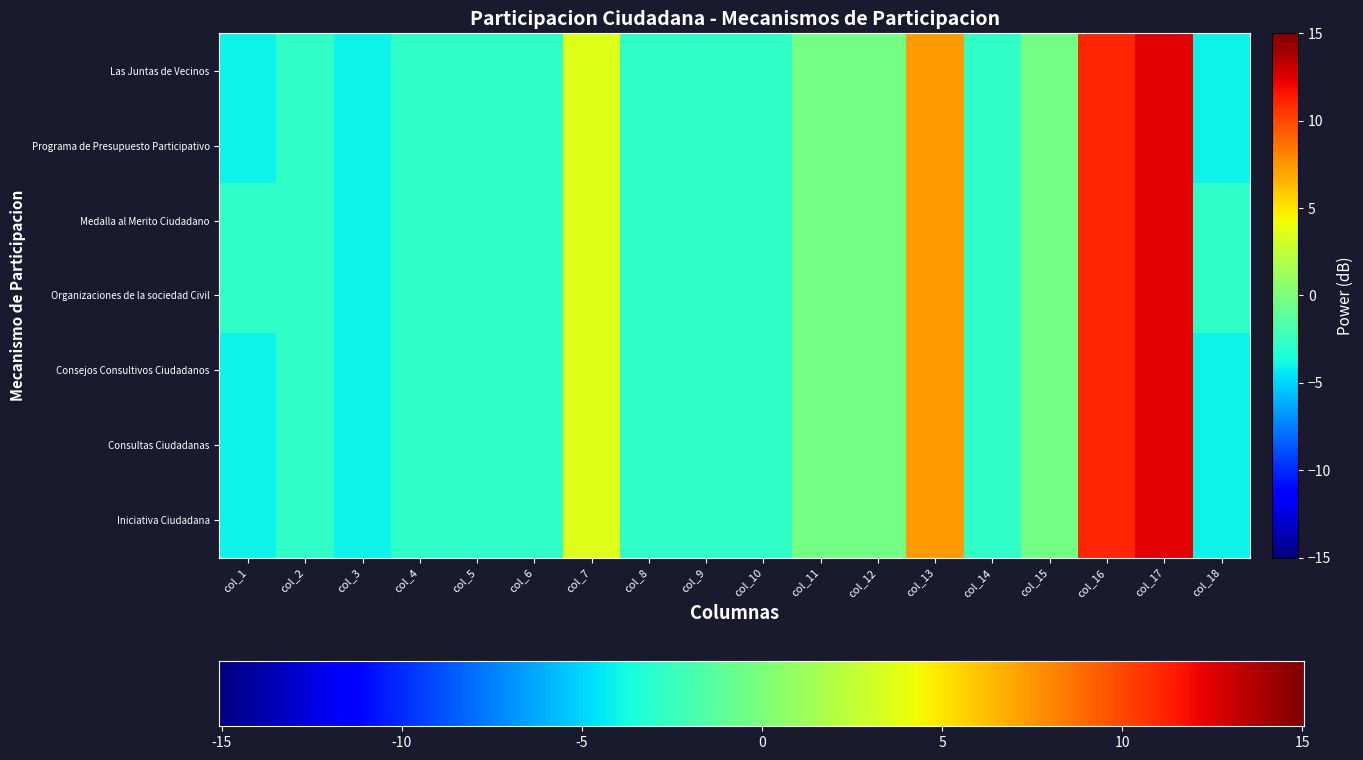

Which has a higher value, col_17 or col_10?

col_17